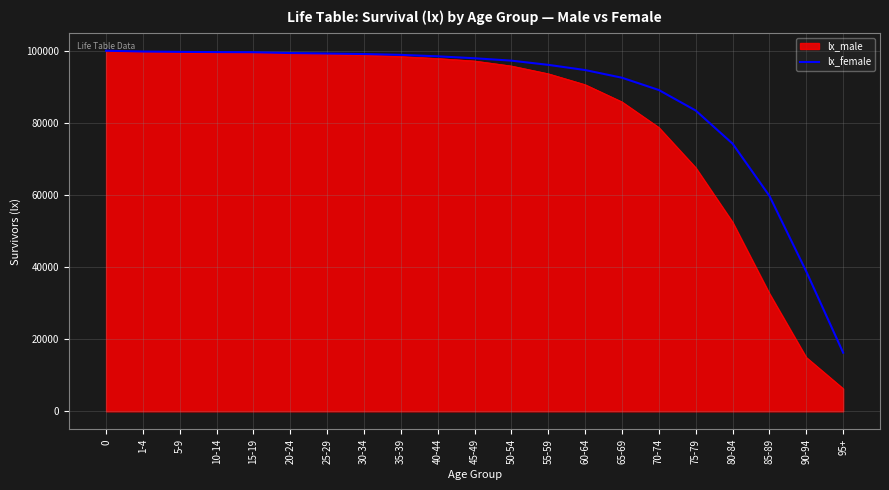

Rank the series by their average value, from highest to lowest.

lx_female, lx_male